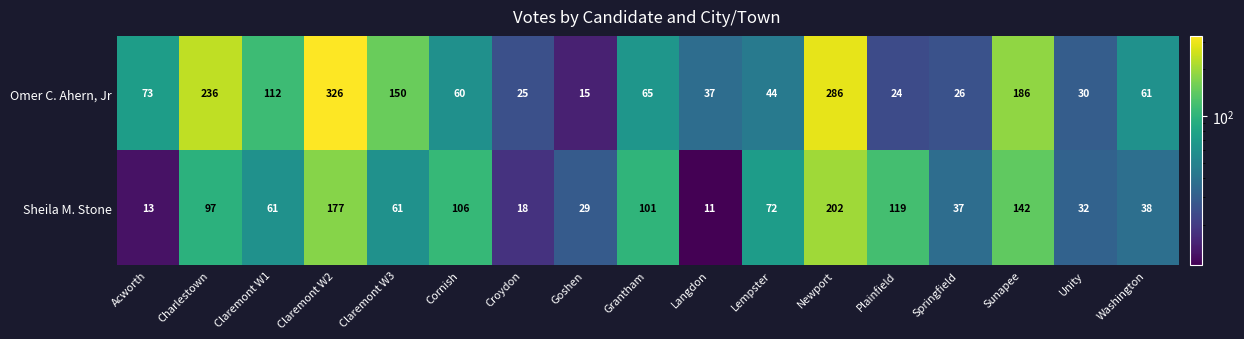

At which category is the sum across all series the highest?

Claremont W2